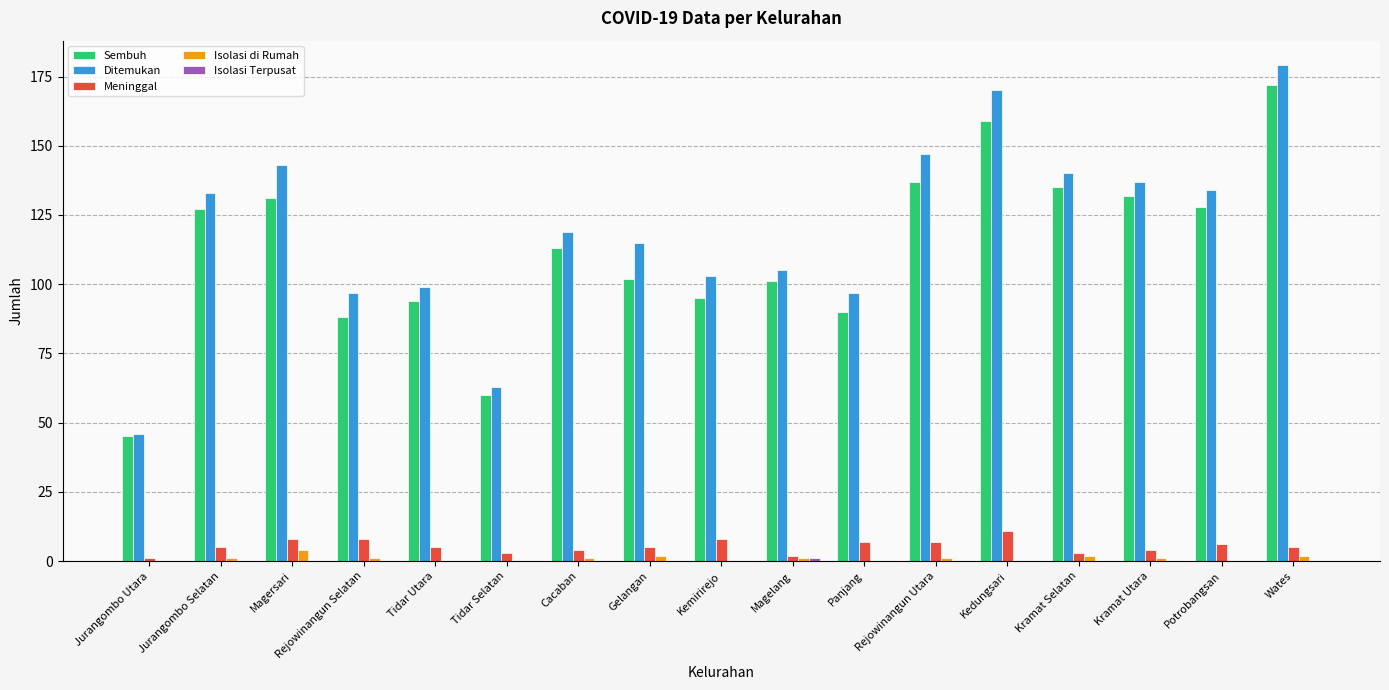

What is the difference between the Meninggal values at Rejowinangun Selatan and Jurangombo Utara?

7